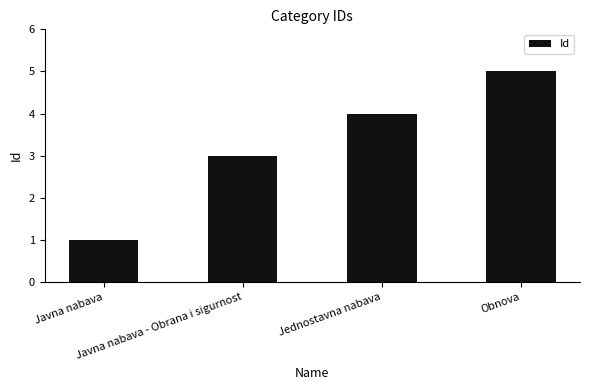

What is the change in value from Javna nabava to Javna nabava - Obrana i sigurnost?

+2